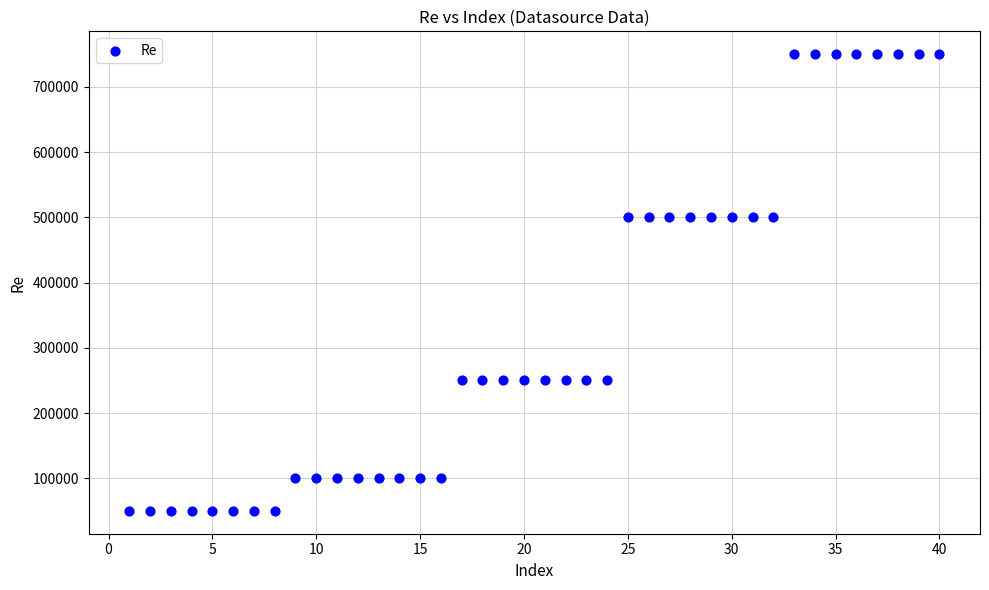

What is the range of X values (max minus min)?

39